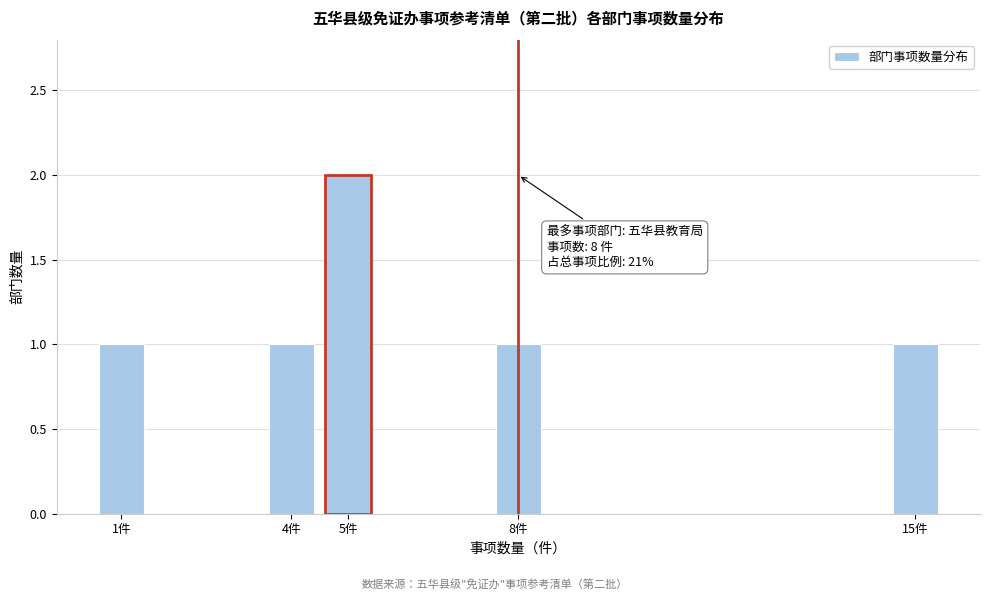

Reading right to left, list all the values displayed in this chart.

1	1	2	1	1